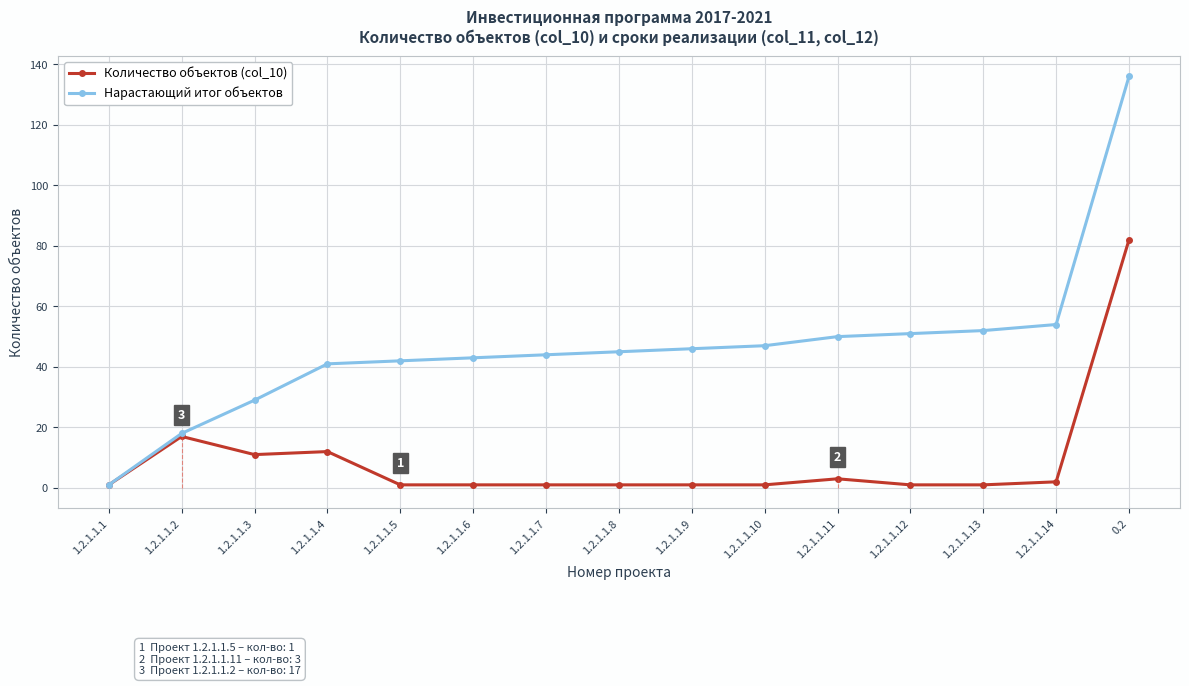

What is the label of the 13th point from the right?

1.2.1.1.3